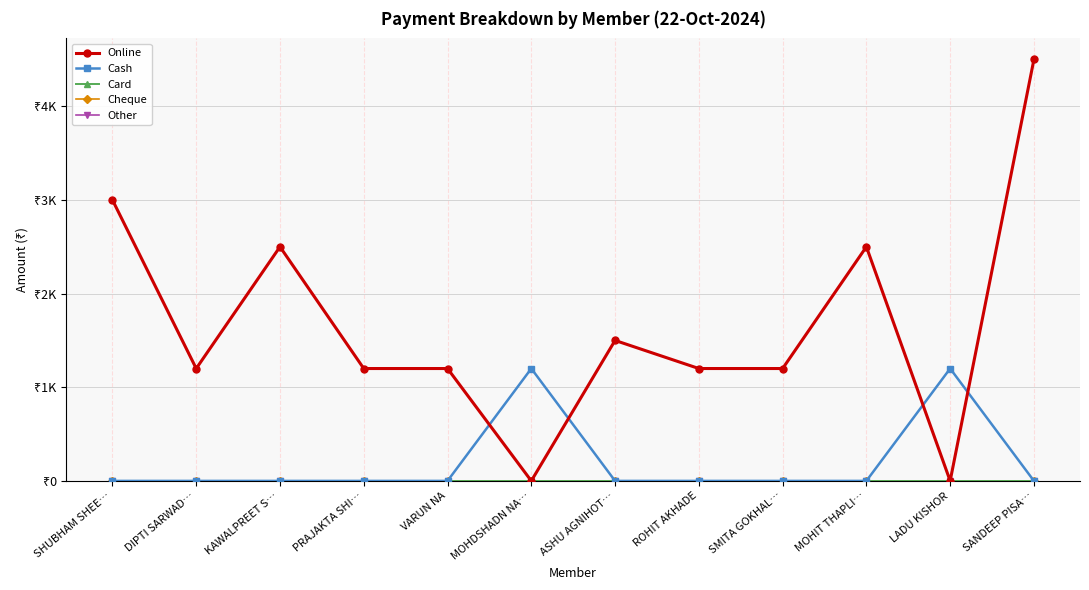

True or false: Online has a value of 1041 at KAWALPREET S….

False